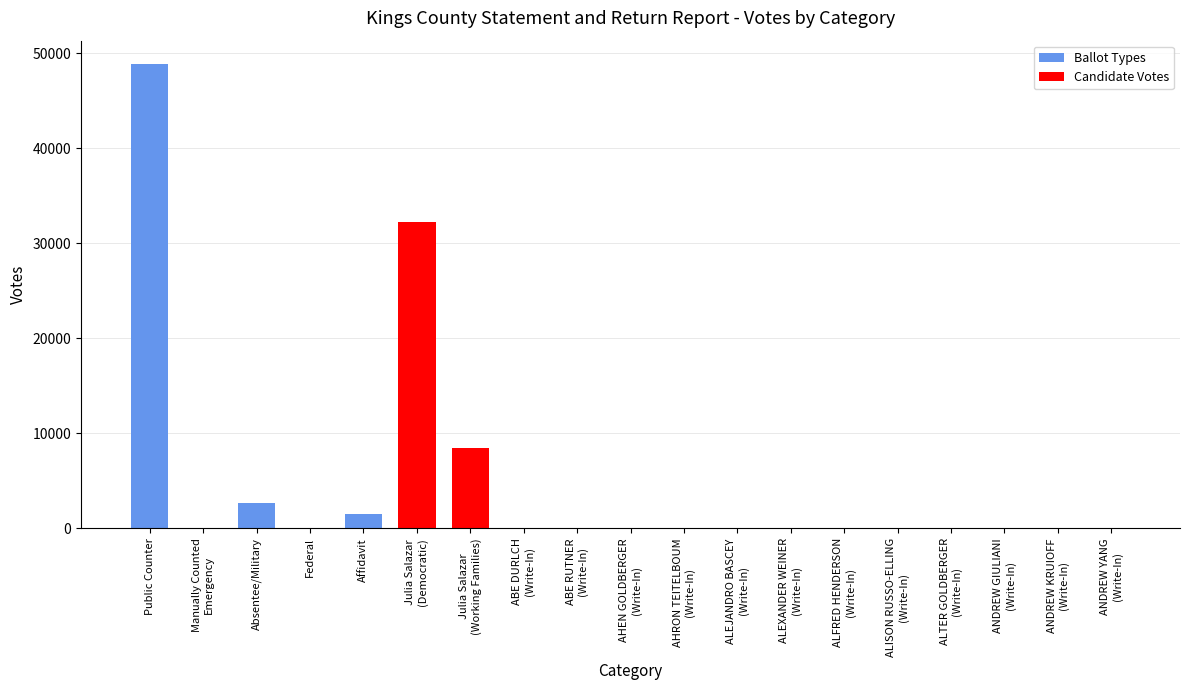

Is it true that the value at ALFRED HENDERSON
(Write-In) is 1?

True